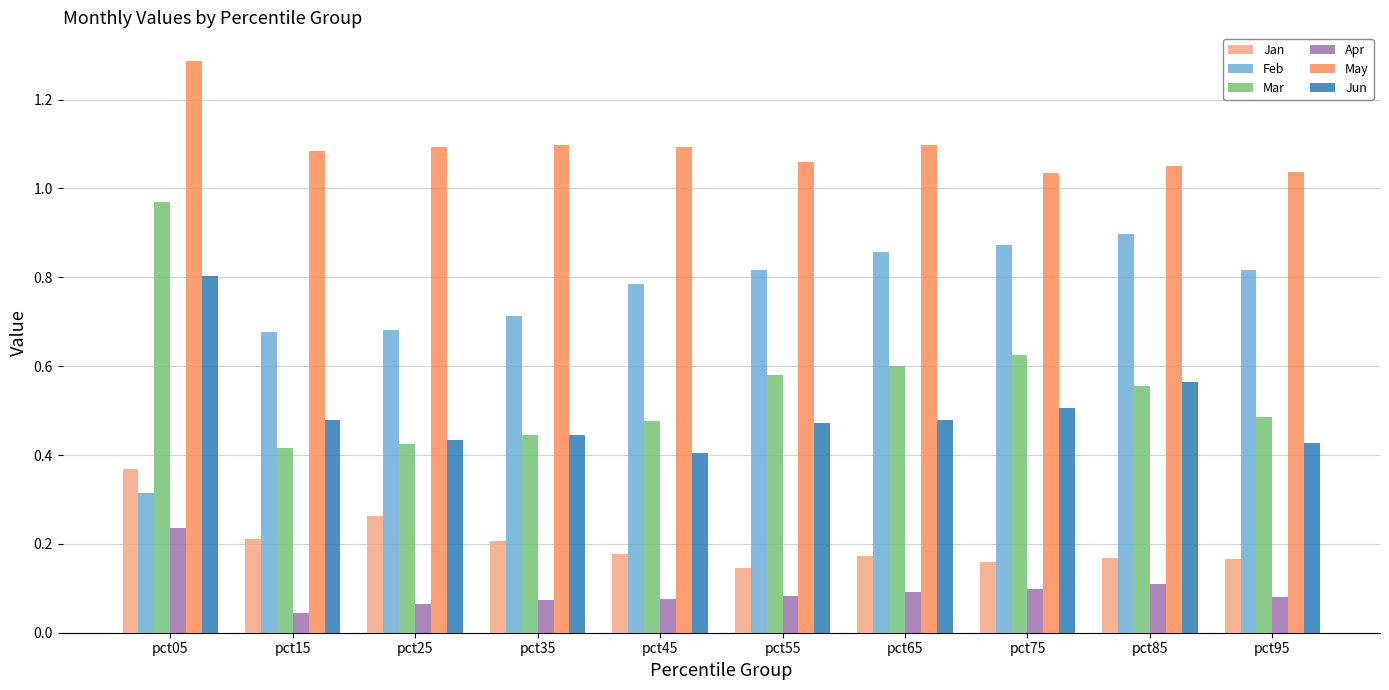

Is the value of Feb at pct05 greater than the value of Jun at pct05?

No